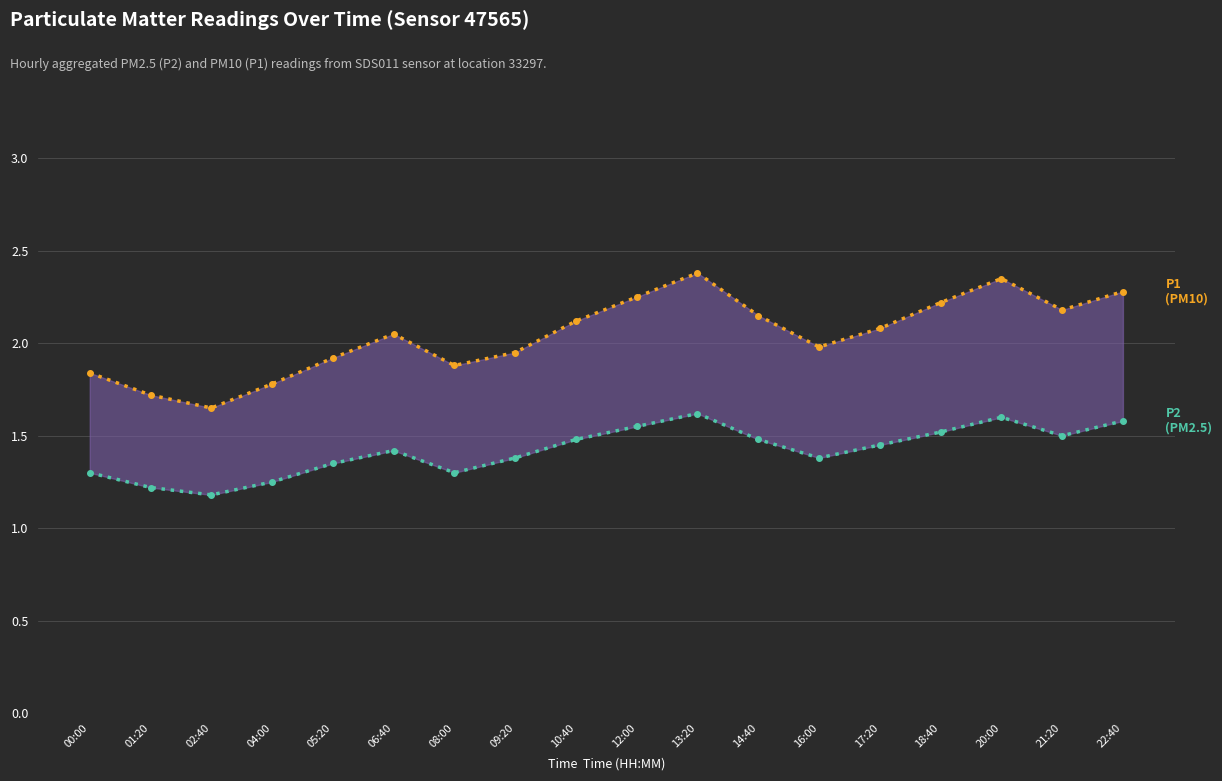

Reading left to right, transcribe all the data shown in this chart.

P1 (PM10): 1.8	1.7	1.6	1.8	1.9	2.0	1.9	1.9	2.1	2.2	2.4	2.1	2.0	2.1	2.2	2.4	2.2	2.3
P2 (PM2.5): 1.3	1.2	1.2	1.2	1.4	1.4	1.3	1.4	1.5	1.6	1.6	1.5	1.4	1.4	1.5	1.6	1.5	1.6